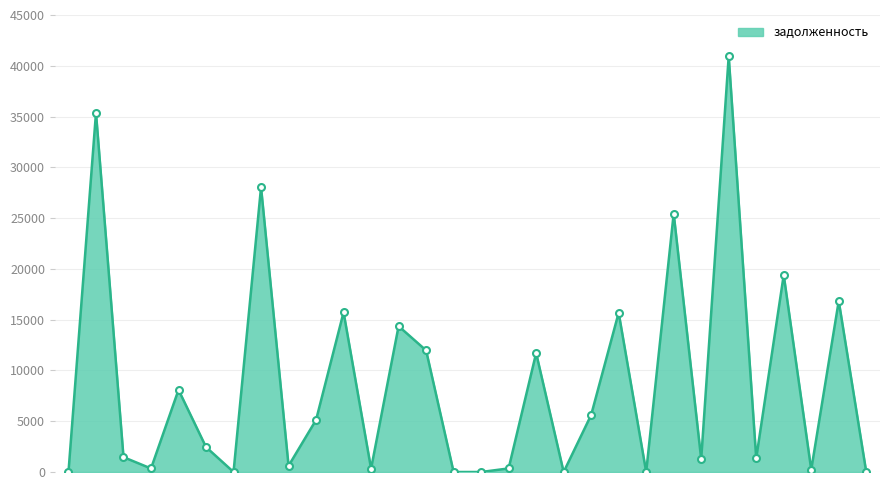

What is the greatest value displayed?

40943.7